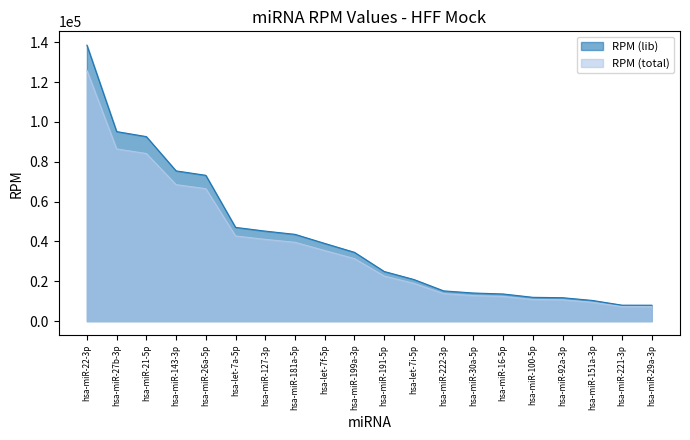

What is the minimum value shown in the chart?

7278.9